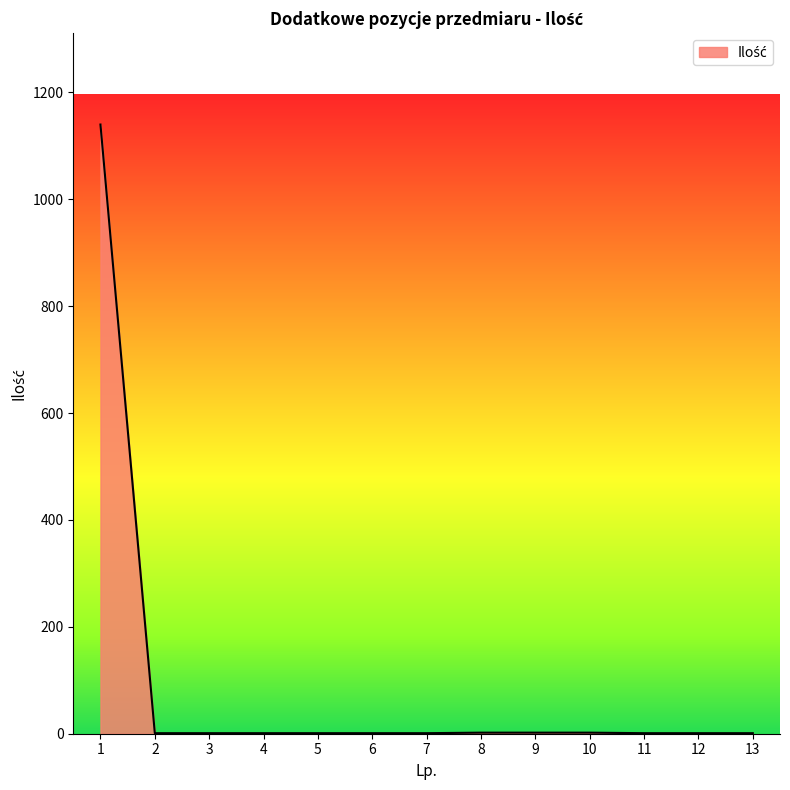

What is the difference between the maximum and minimum values?

1139